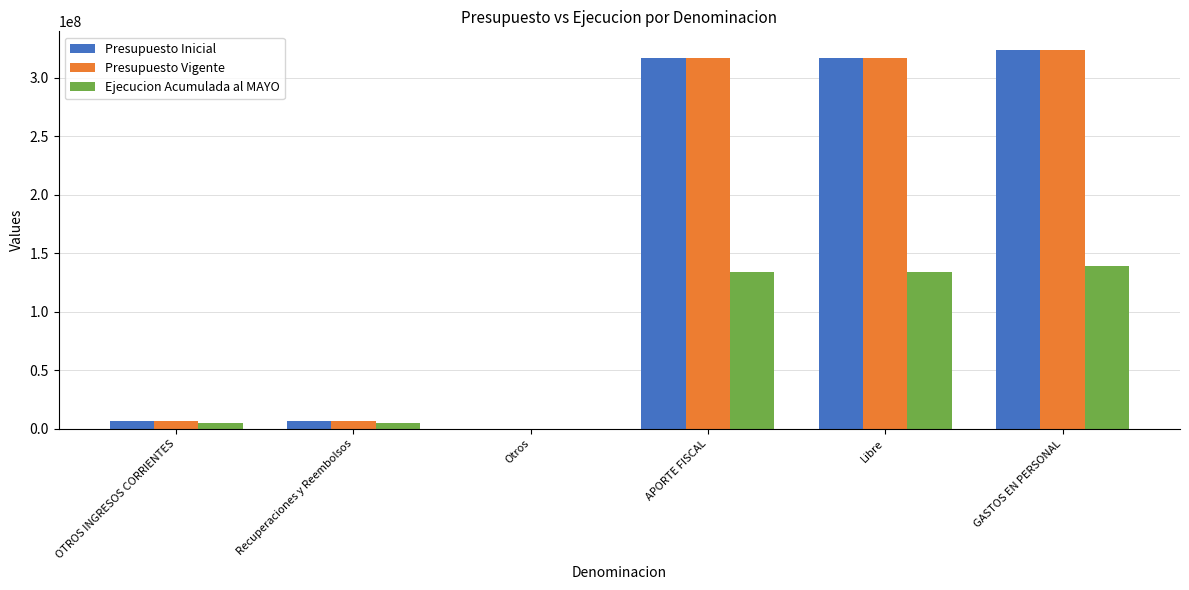

Count the number of categories in the chart.

6